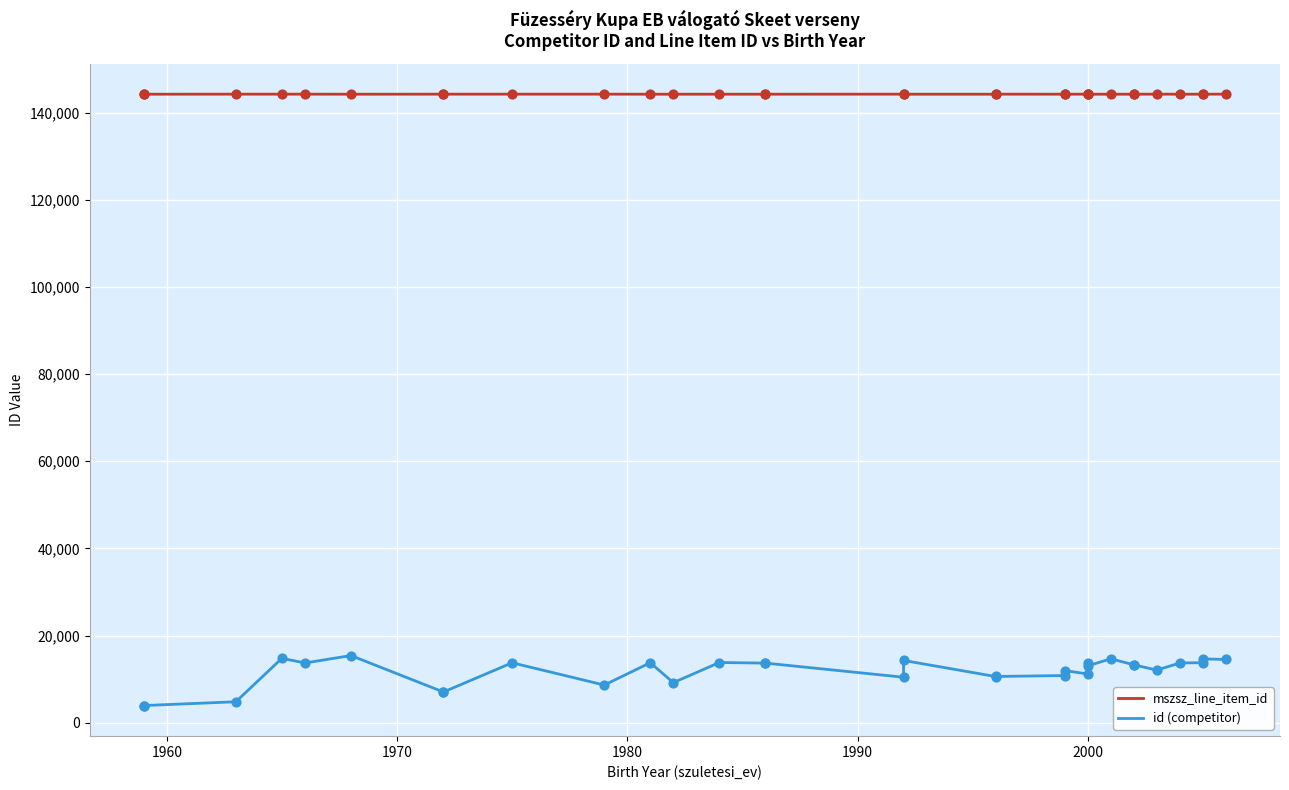

Is the value of mszsz_line_item_id at 15 greater than the value of id (competitor) at 1960?

Yes